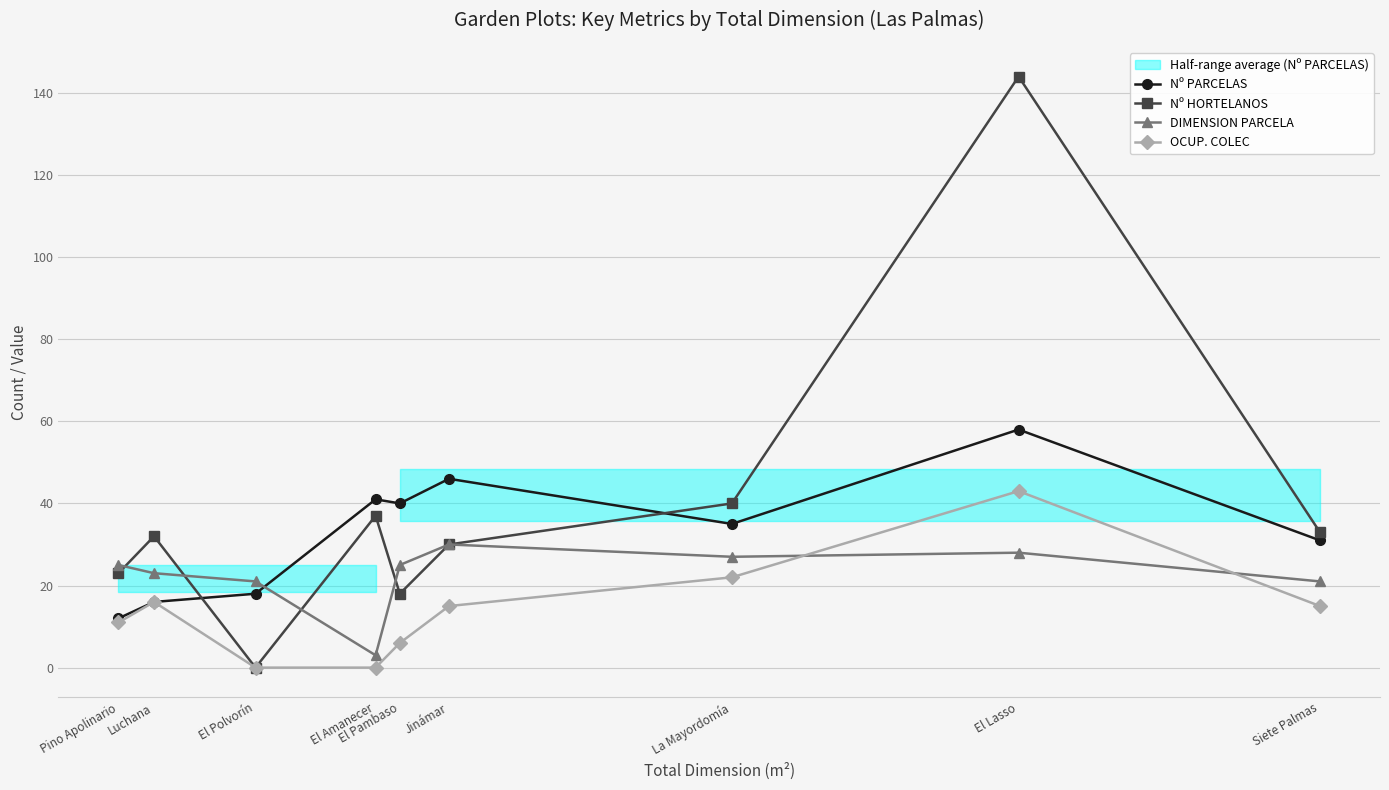

At how many categories does at least one series exceed 123?

1